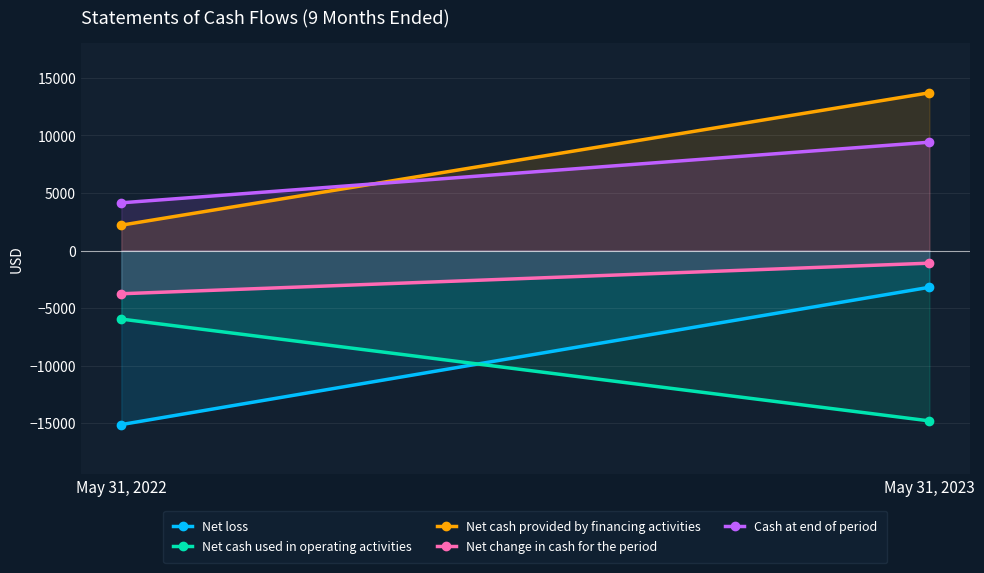

Which series has the largest total across all categories?

Net cash provided by financing activities